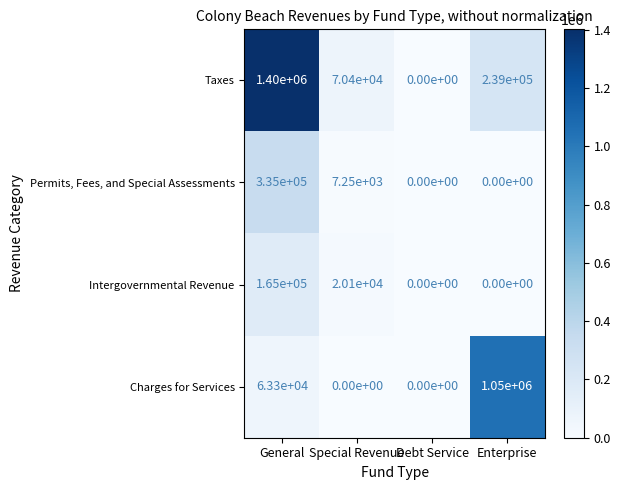

The value of Intergovernmental Revenue at Enterprise is -68300. True or false?

False